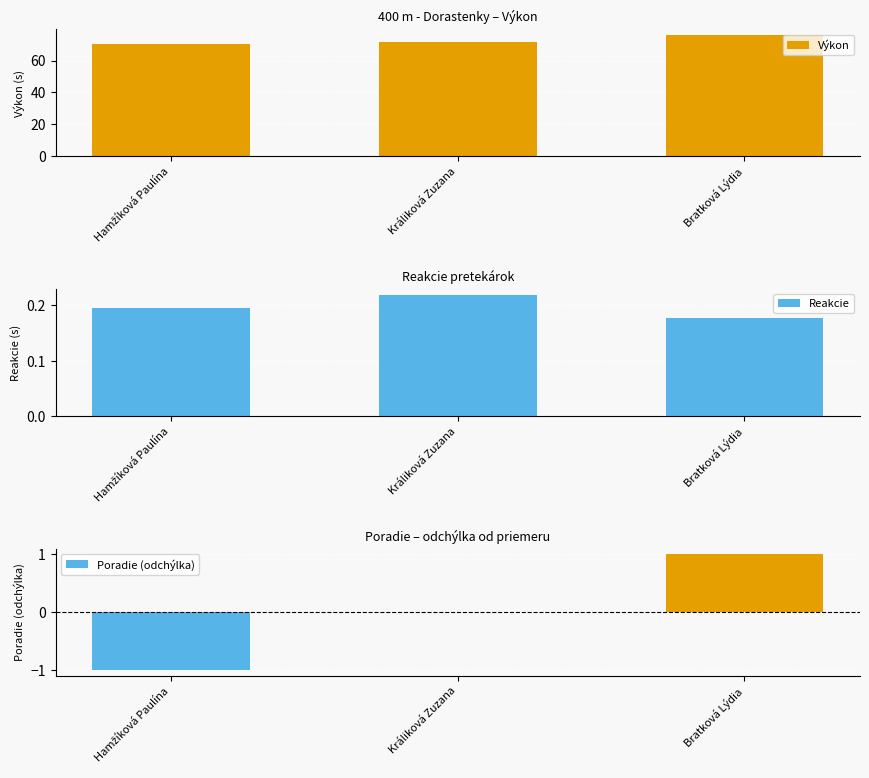

What is the sum of the Reakcie values at Hamžíková Paulína and Bratková Lýdia?

0.4